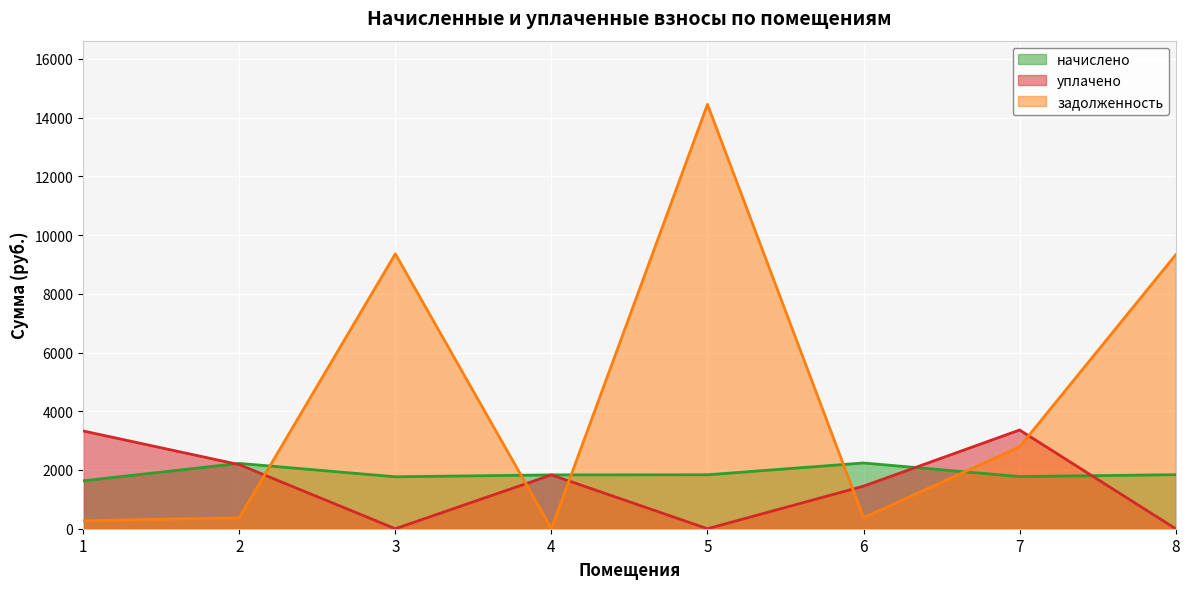

Which label corresponds to the smallest value in the chart?

3